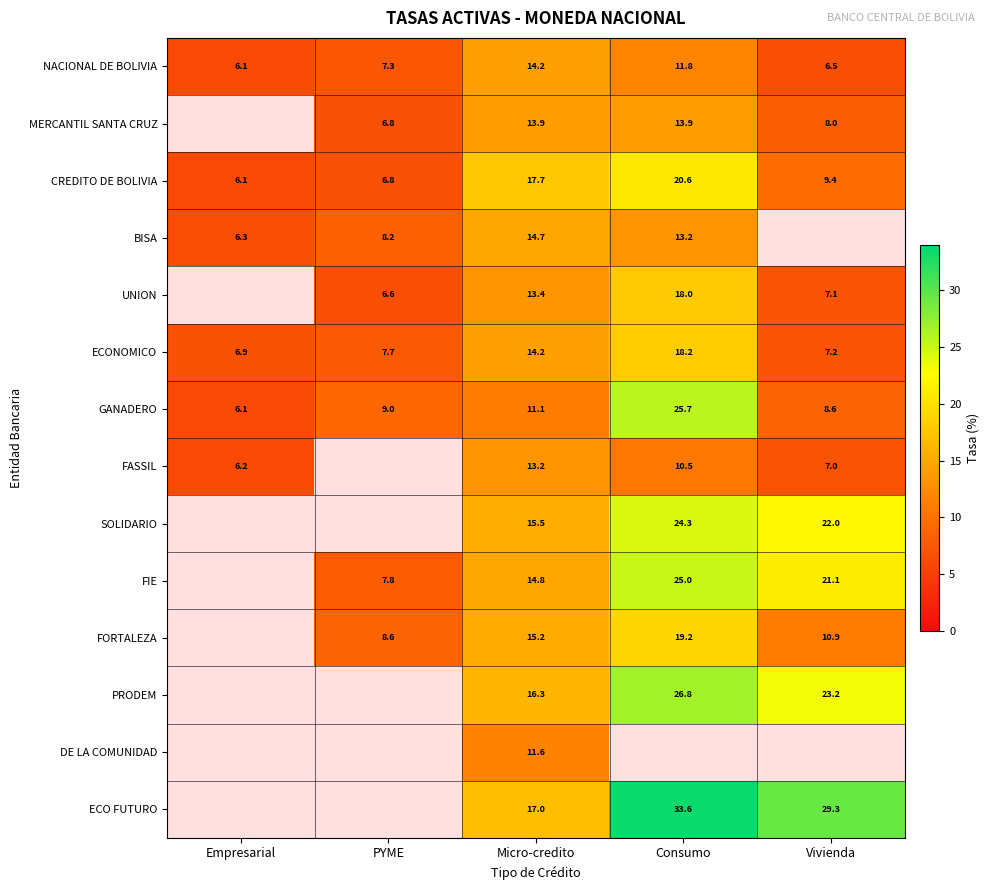

Rank the categories by NACIONAL DE BOLIVIA value from highest to lowest.

Micro-credito, Consumo, PYME, Vivienda, Empresarial